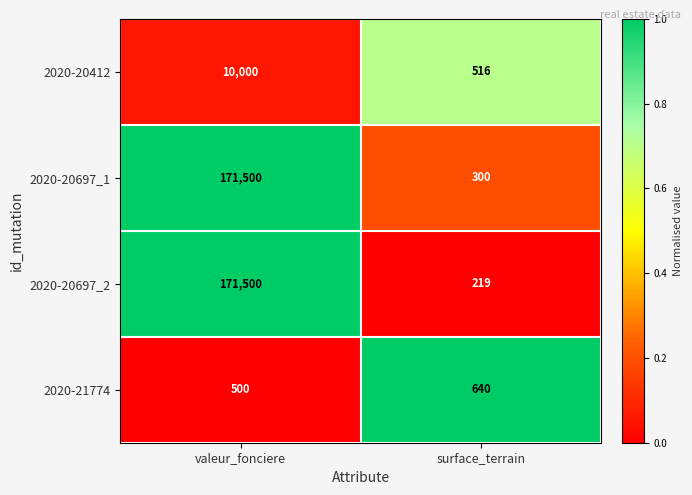

What is the spread (max minus min) of values at valeur_fonciere?

171000